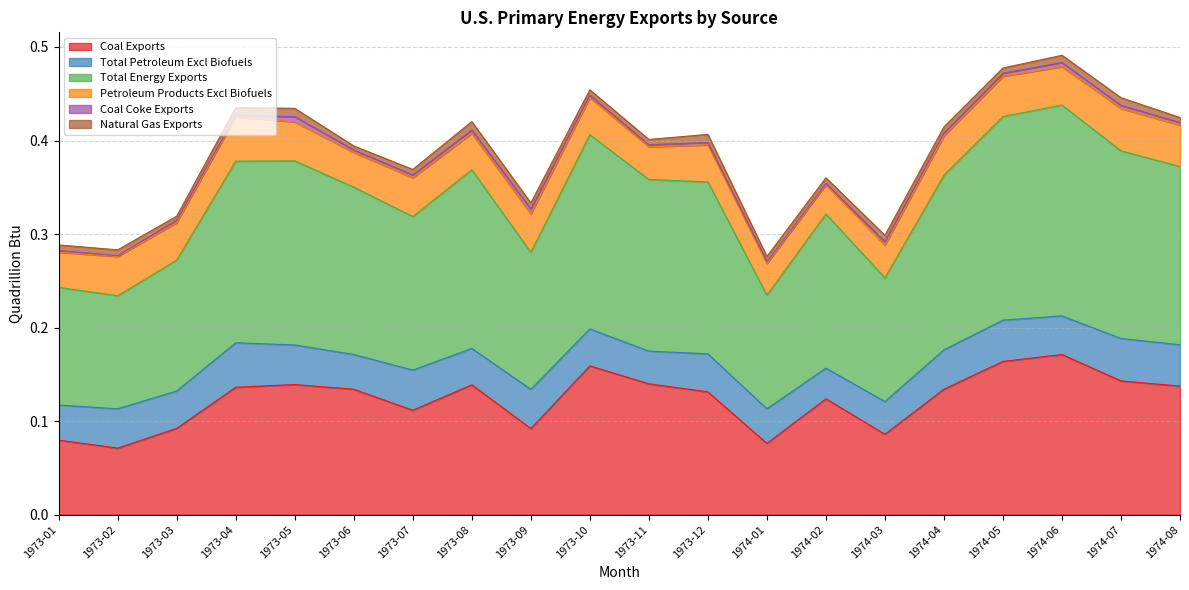

Is it true that Coal Coke Exports equals 0.0 at 1974-04?

True